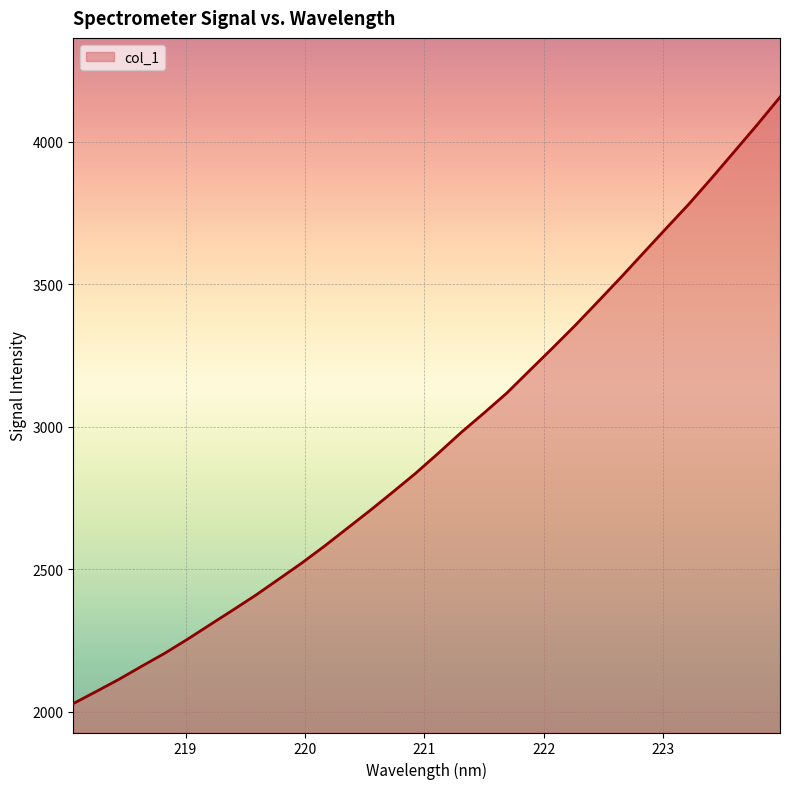

What is the greatest value displayed?

4157.1